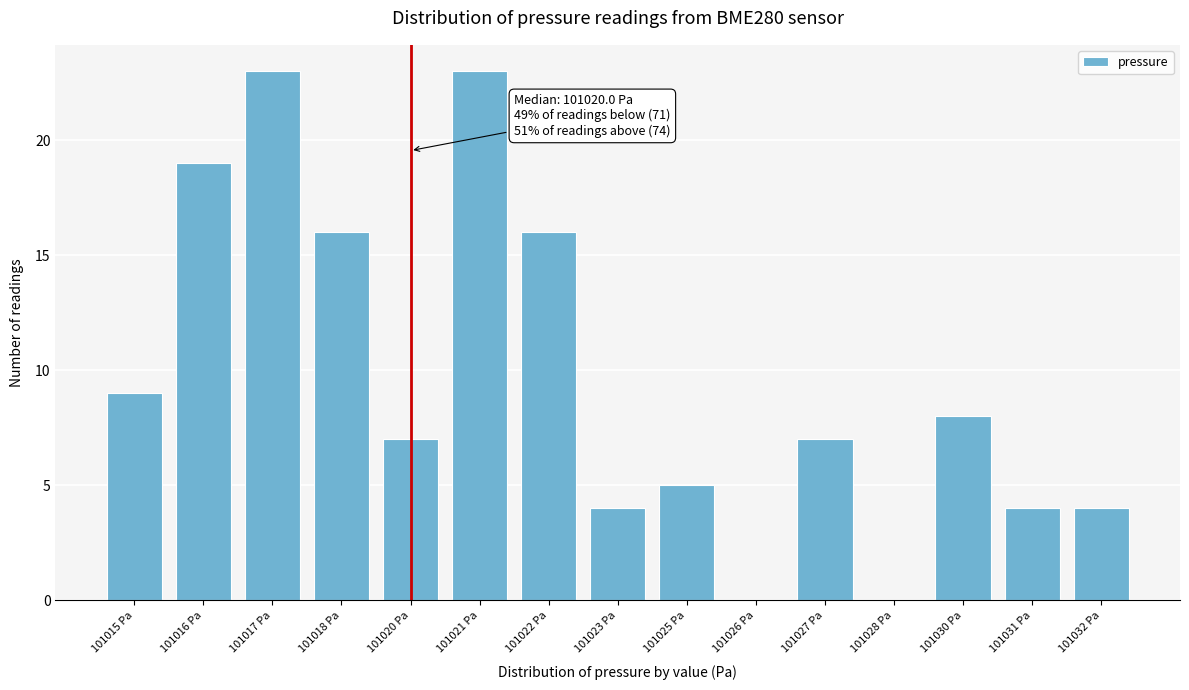

Reading left to right, what are all the values shown in this chart?

101015 Pa=9	101016 Pa=19	101017 Pa=23	101018 Pa=16	101020 Pa=7	101021 Pa=23	101022 Pa=16	101023 Pa=4	101025 Pa=5	101026 Pa=0	101027 Pa=7	101028 Pa=0	101030 Pa=8	101031 Pa=4	101032 Pa=4